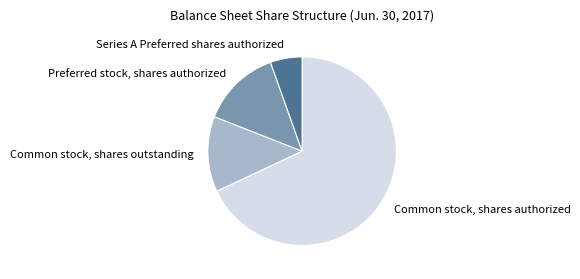

Which category has the biggest portion of the pie?

Common stock, shares authorized